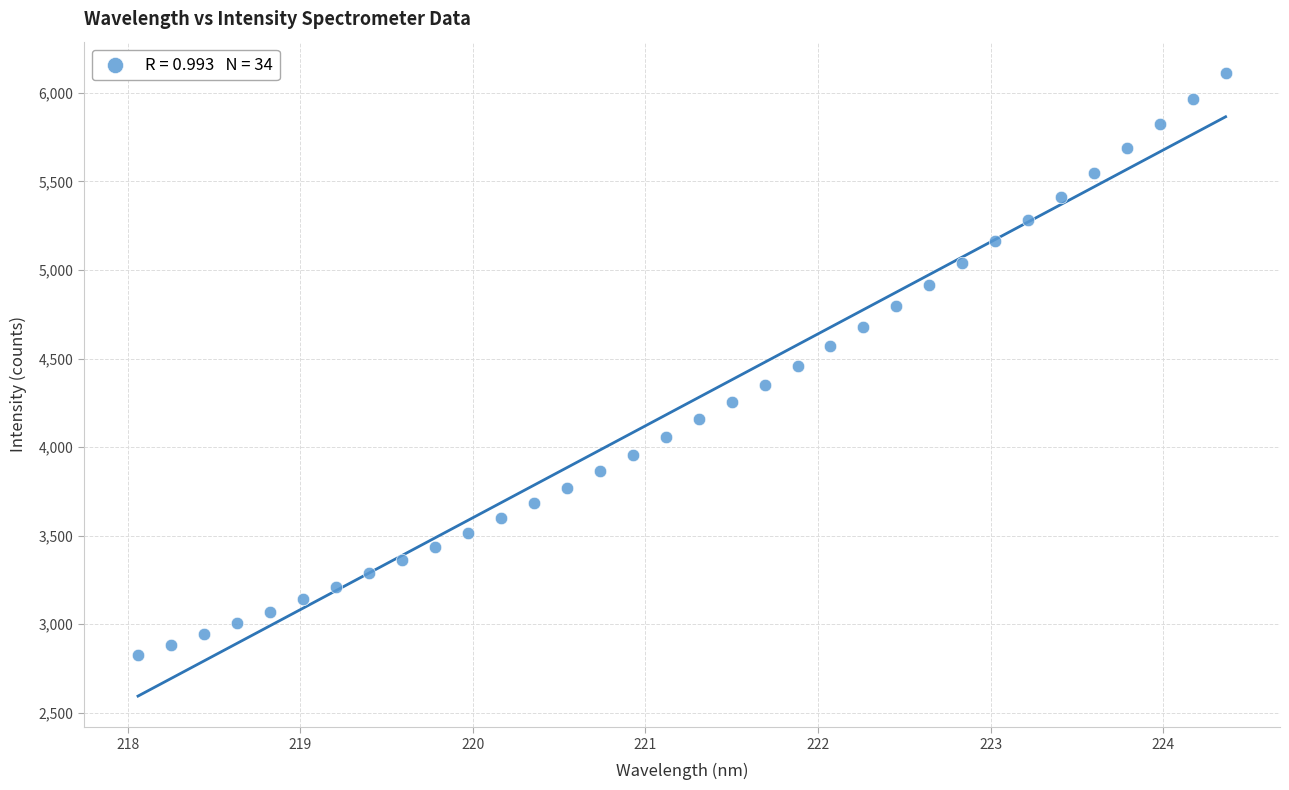

What is the range of Y values (max minus min)?

3288.5